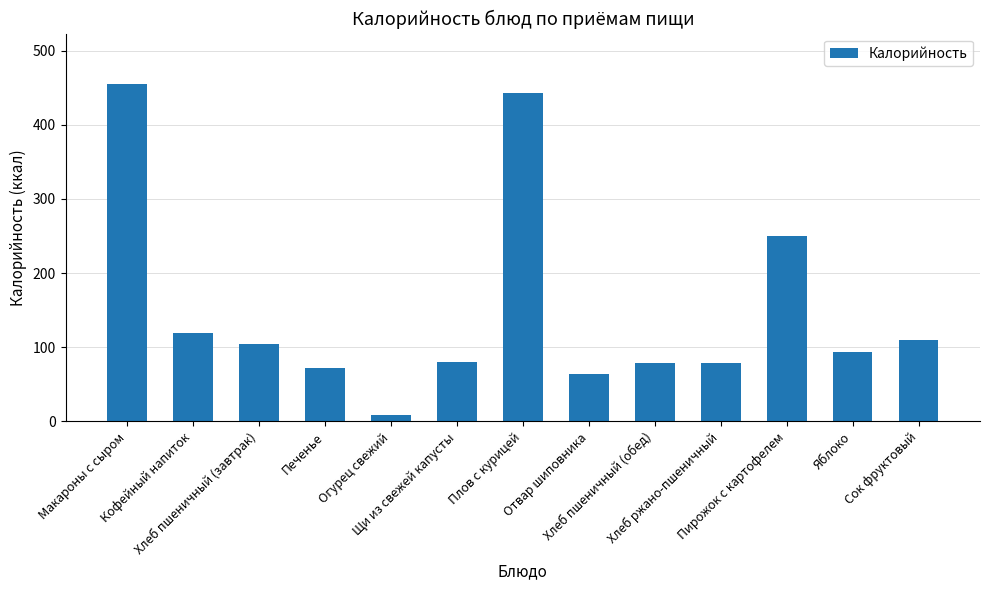

Approximately how many times larger is the value at Сок фруктовый compared to Щи из свежей капусты?

1.4